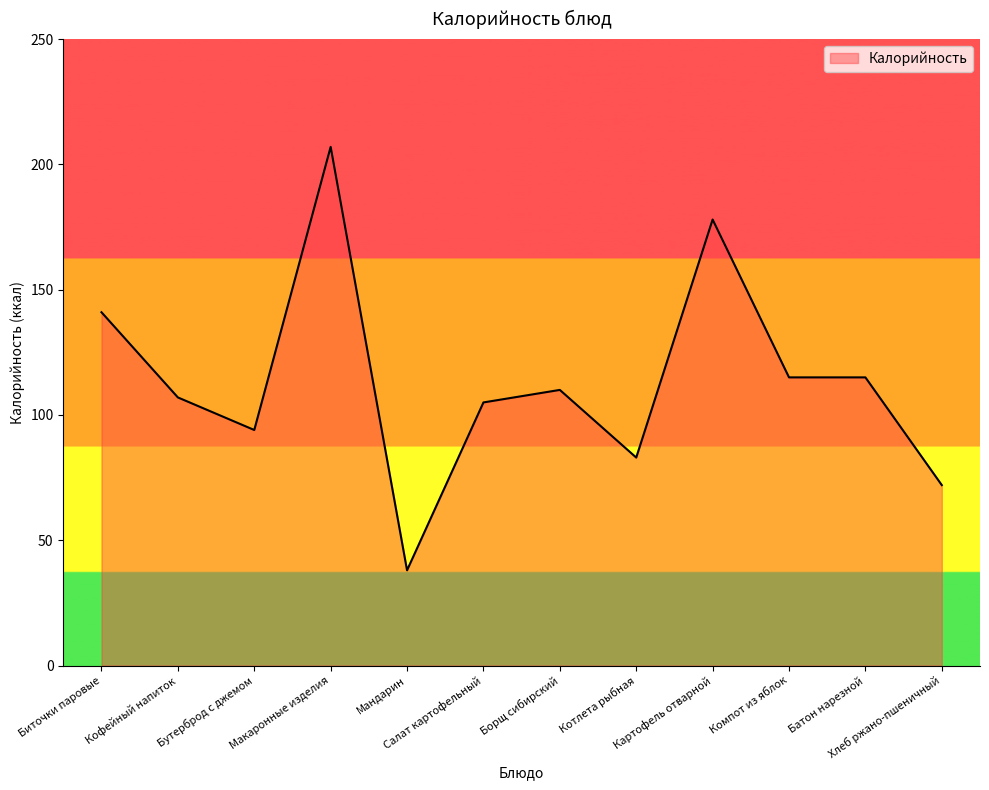

What is the smallest value displayed?

38